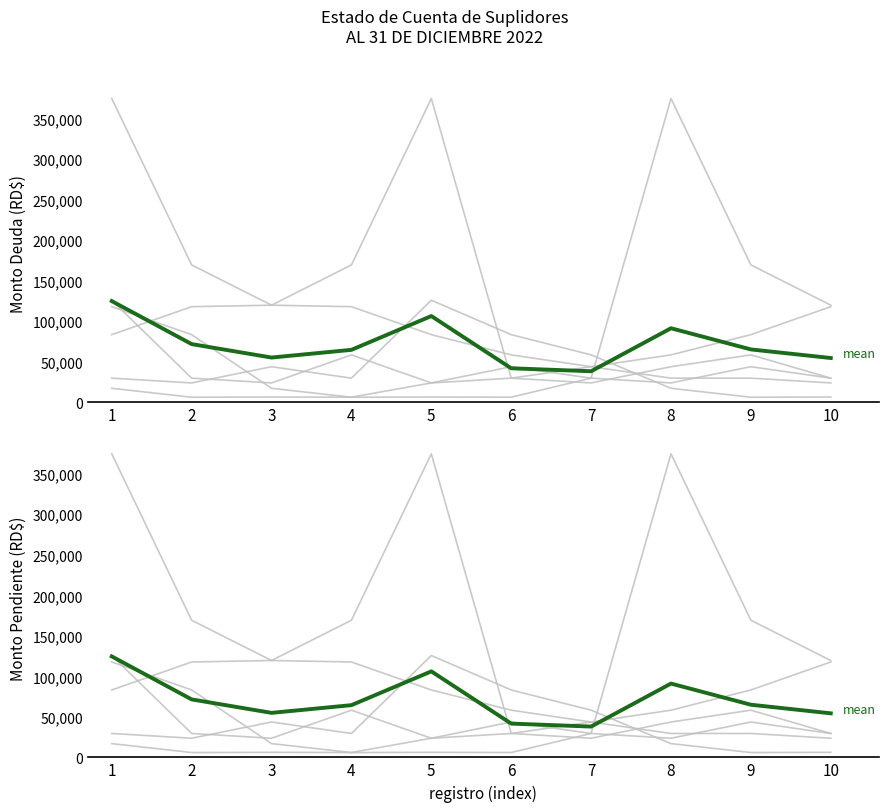

What is the smallest value displayed?

38015.7